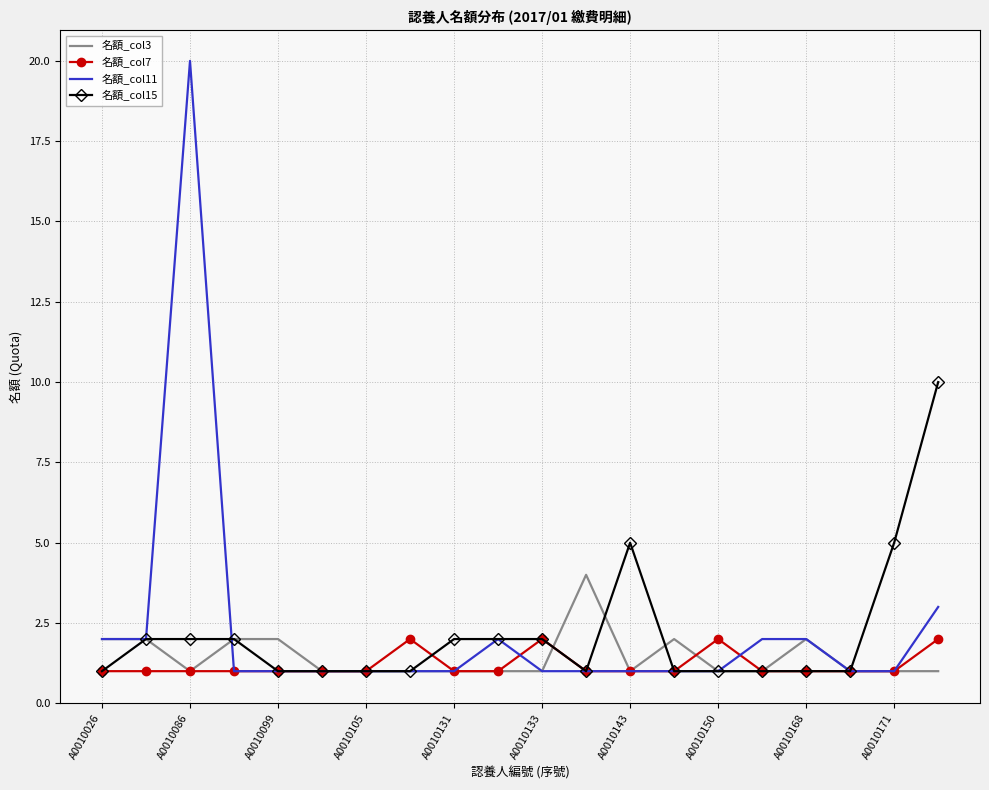

Which series has the largest range (max minus min)?

名額_col11